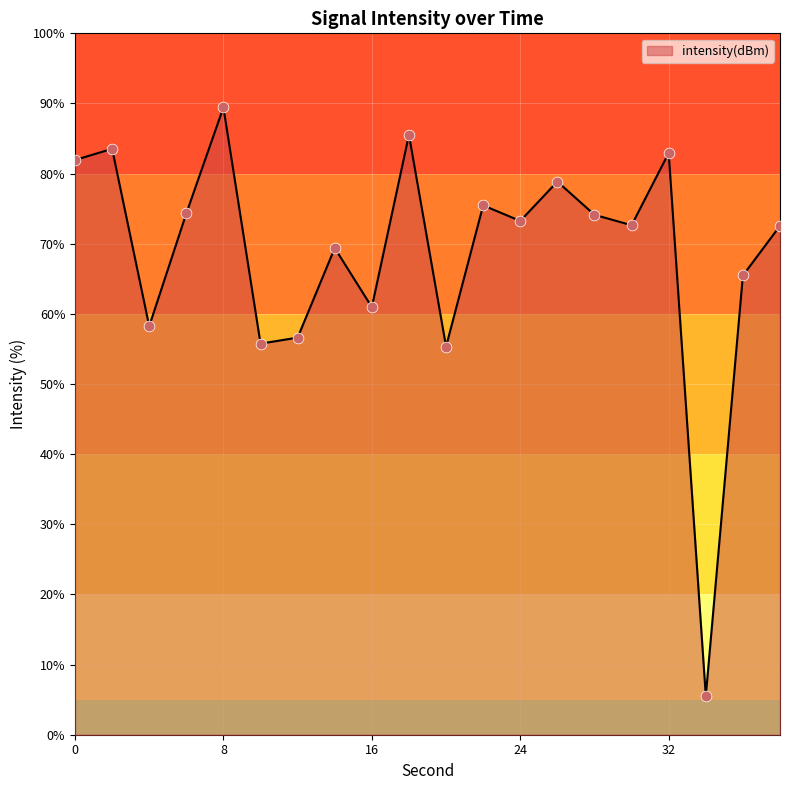

What is the greatest value displayed?

89.4